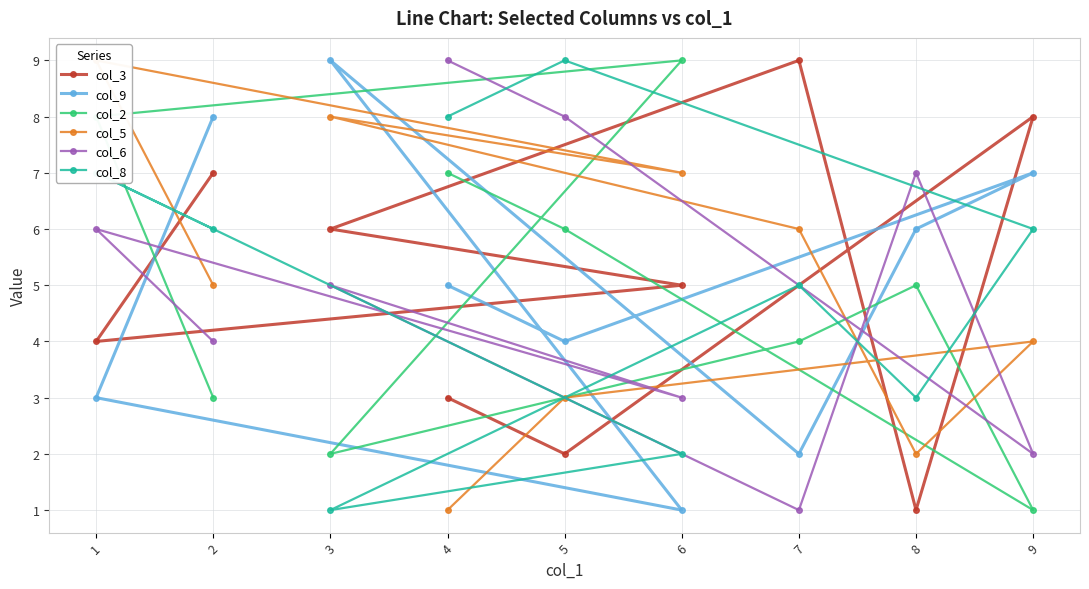

At which category does col_5 reach its first local valley?

6